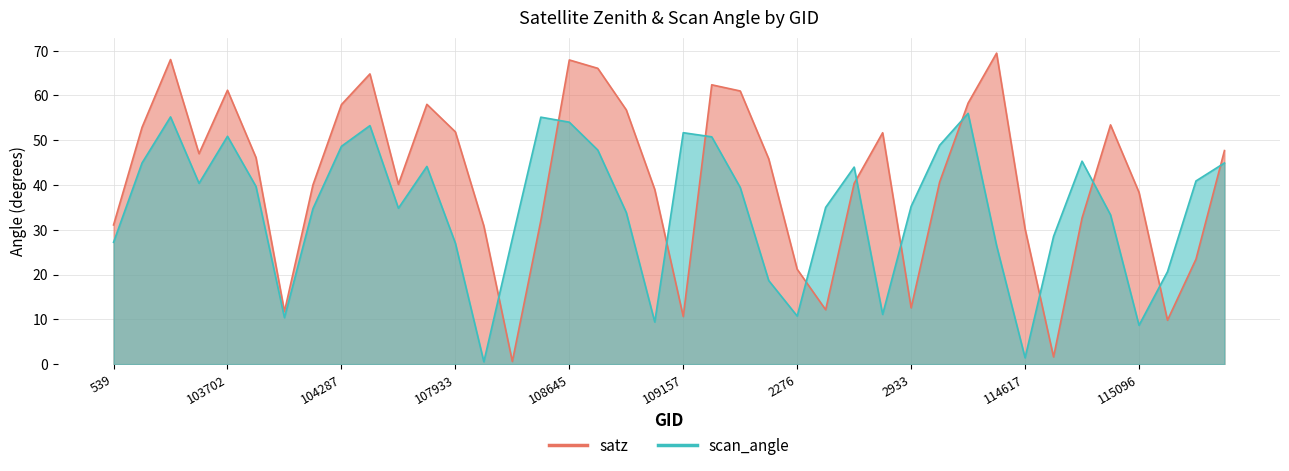

How many series are shown in this chart?

2